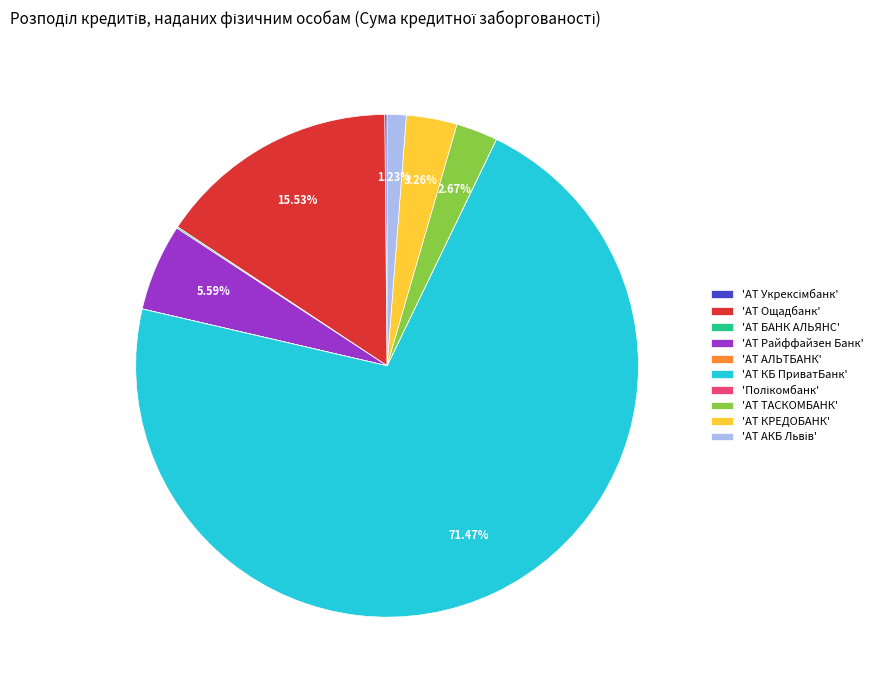

Which slice is the largest?

'АТ КБ ПриватБанк'